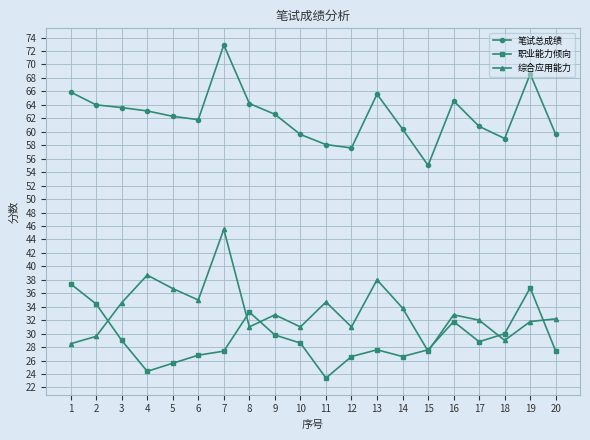

At which category does the chart reach its peak across all series?

7